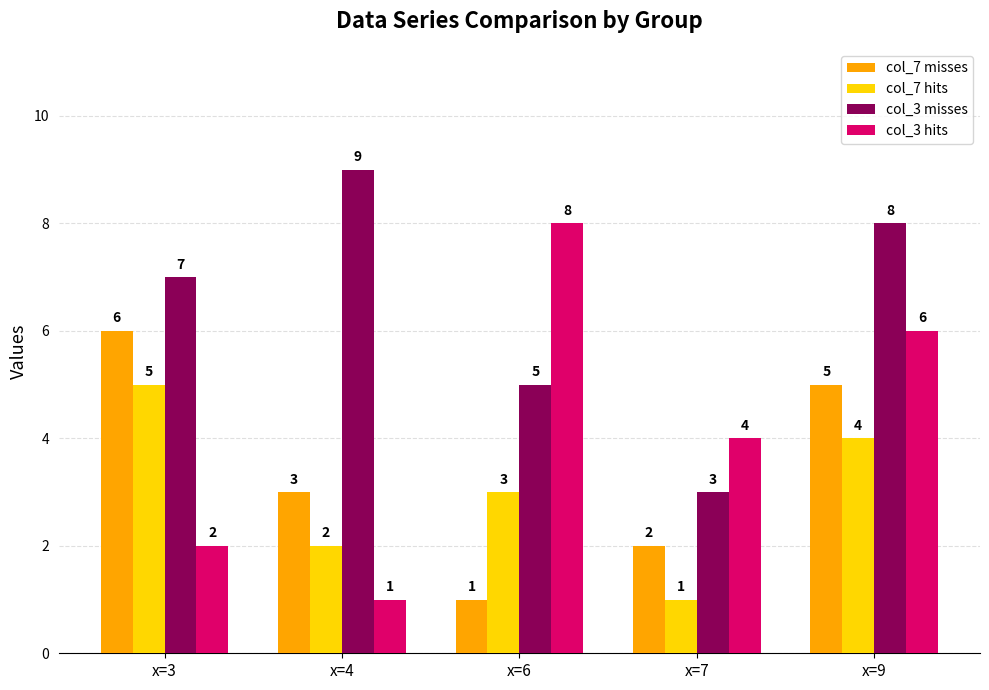

What is the difference between the col_7 misses values at x=4 and x=9?

2